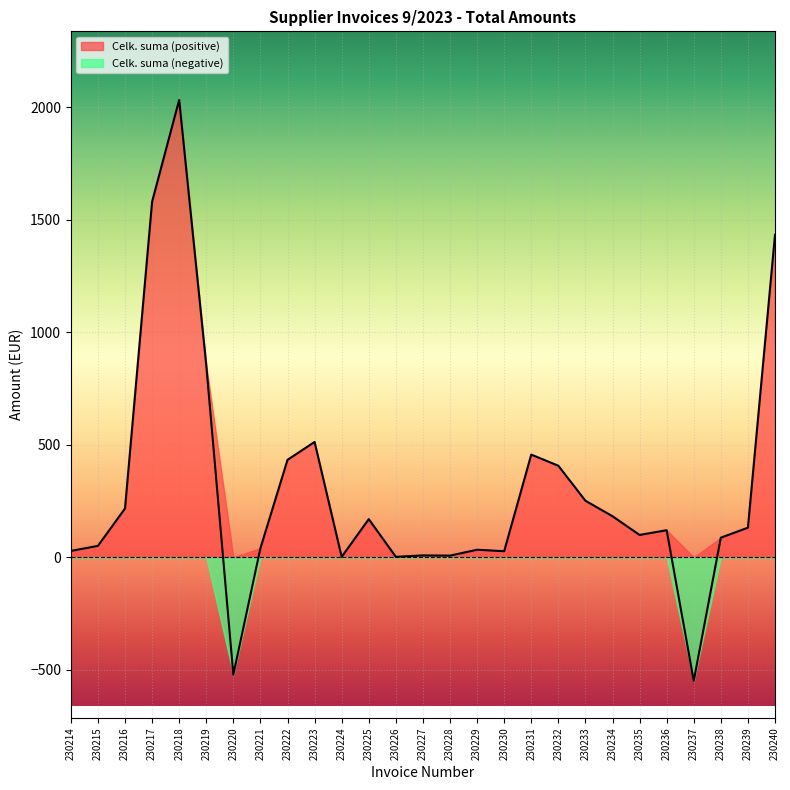

True or false: there are more than 1 points higher than both neighbors.

True